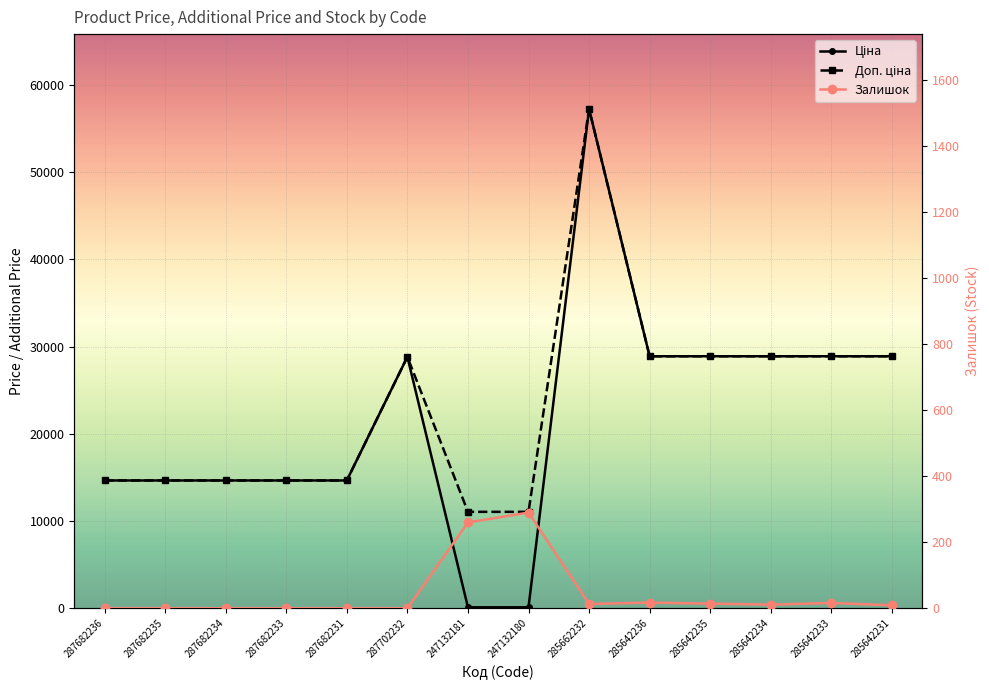

Reading left to right, transcribe all the data shown in this chart.

Ціна: 287682236=14649.6	287682235=14649.6	287682234=14649.6	287682233=14649.6	287682231=14649.6	287702232=28821.8	247132181=110.5	247132180=110.5	285662232=57235.5	285642236=28890.3	285642235=28890.3	285642234=28890.3	285642233=28890.3	285642231=28890.3
Доп. ціна: 287682236=14649.6	287682235=14649.6	287682234=14649.6	287682233=14649.6	287682231=14649.6	287702232=28821.8	247132181=11055.0	247132180=11055.0	285662232=57235.5	285642236=28890.3	285642235=28890.3	285642234=28890.3	285642233=28890.3	285642231=28890.3
Залишок: 287682236=0.0	287682235=0.0	287682234=0.0	287682233=0.0	287682231=0.0	287702232=0.0	247132181=260.0	247132180=290.0	285662232=13.0	285642236=17.0	285642235=14.0	285642234=11.0	285642233=16.0	285642231=9.0